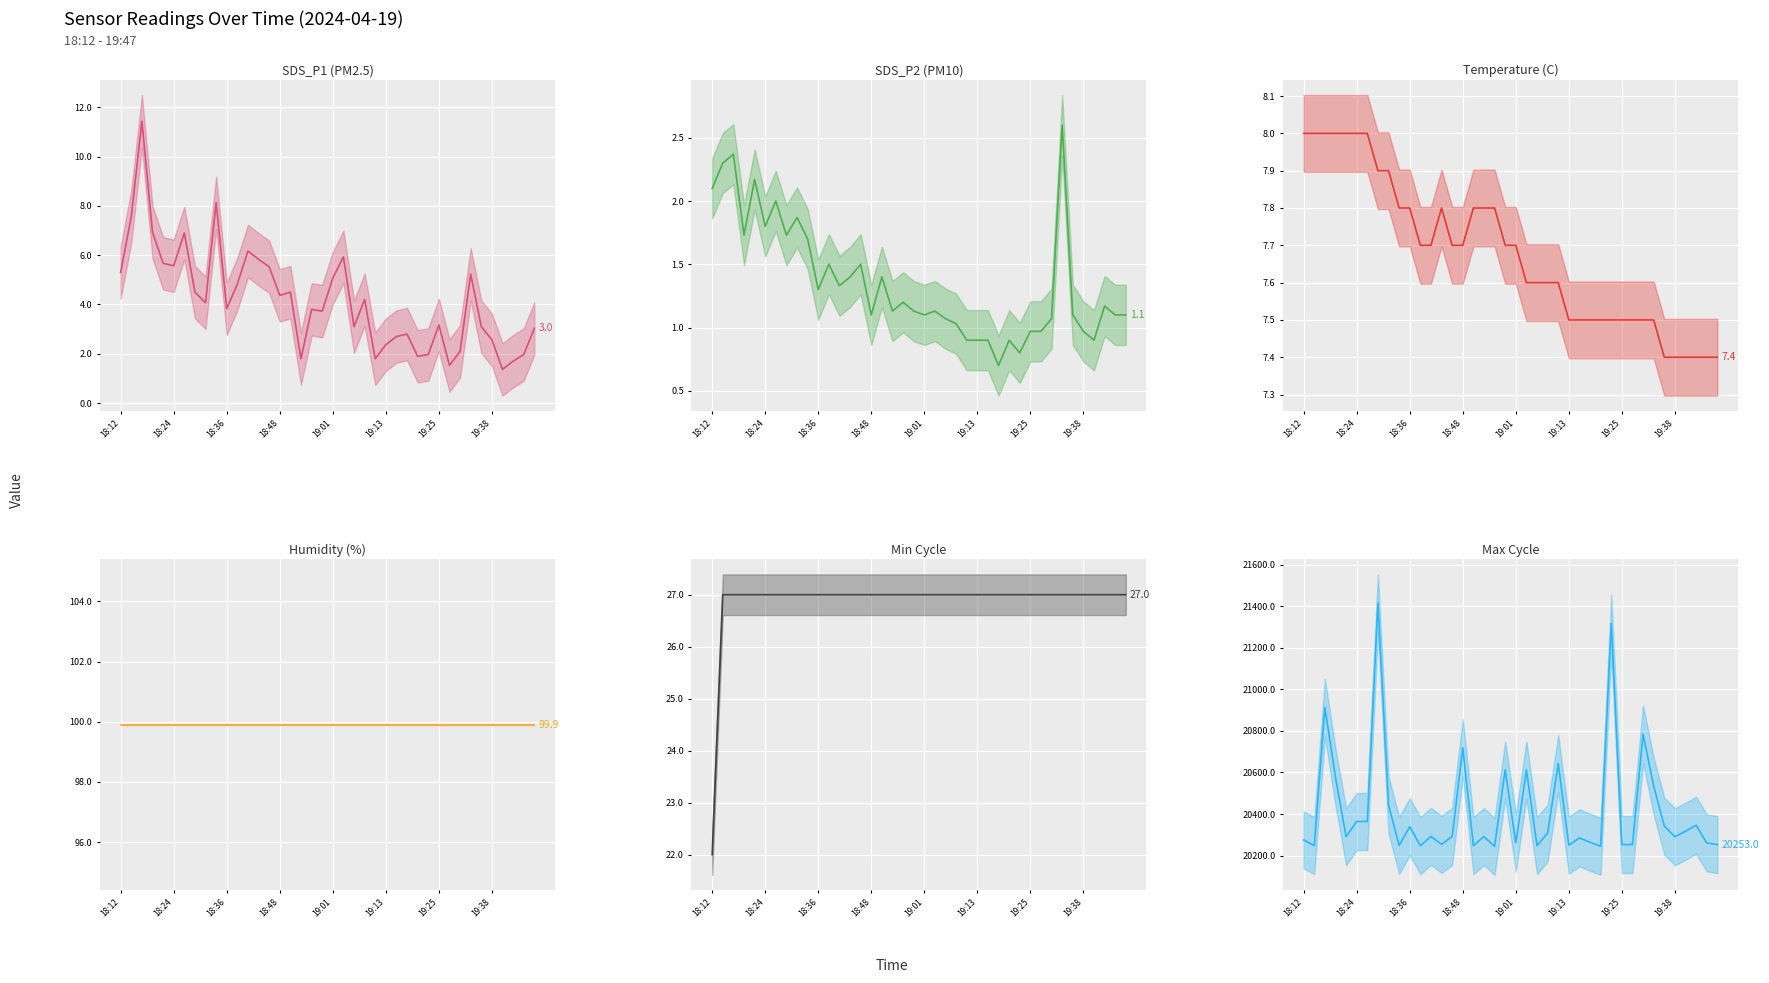

What is the difference between the highest and lowest values at 19?

20611.9